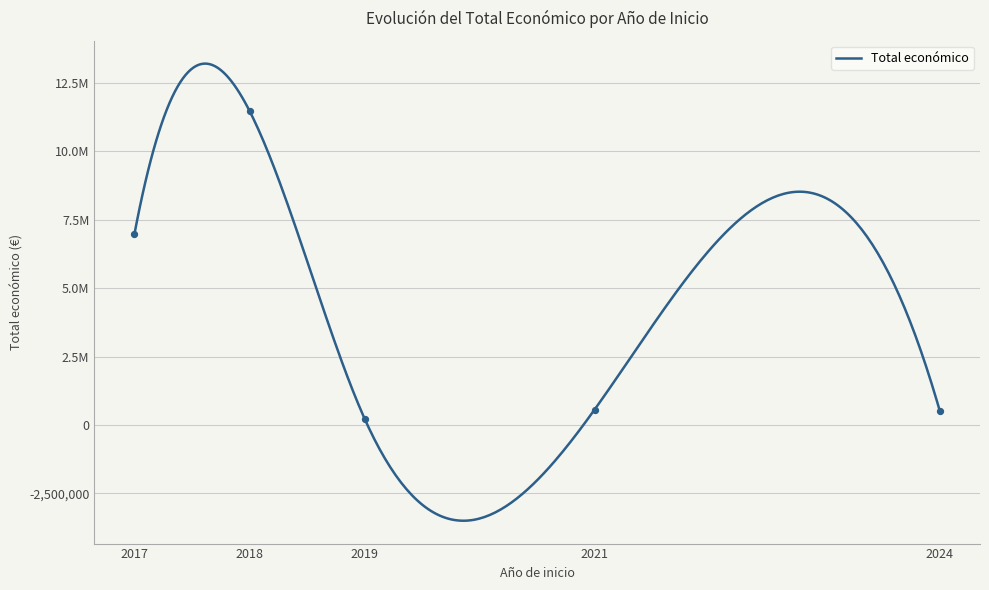

What is the ratio of the value at 2017 to the value at 2019?

19.5